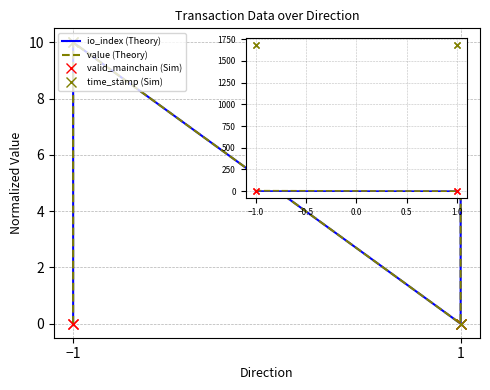

List the series in order of their peak value, highest first.

io_index (Theory), value (Theory), time_stamp (Sim), valid_mainchain (Sim)